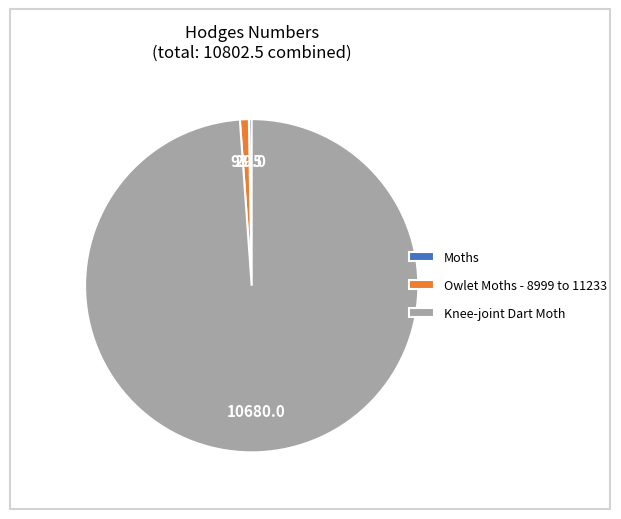

The Knee-joint Dart Moth slice represents 89% of the pie. True or false?

False